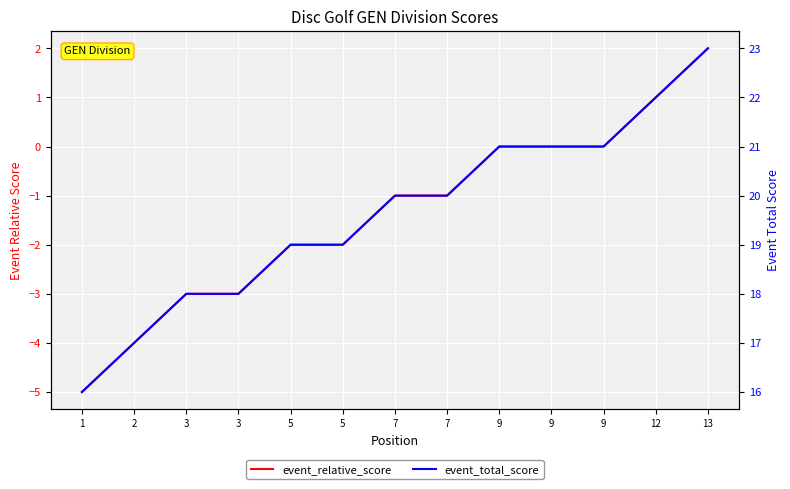

True or false: event_relative_score and event_total_score cross at least once.

False